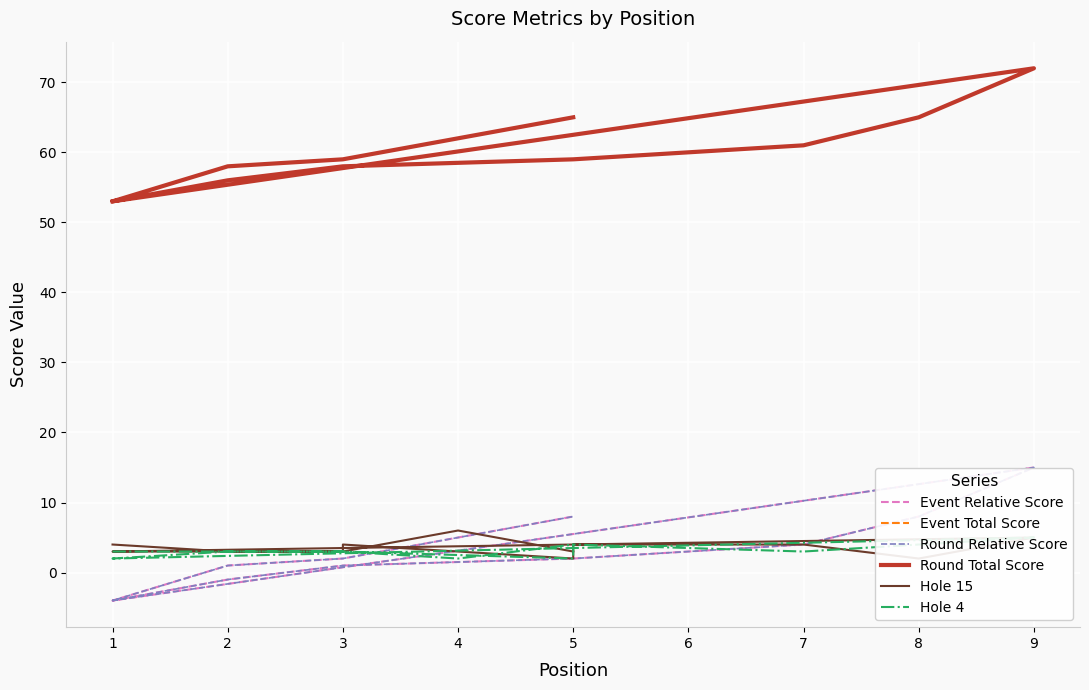

The value of Round Total Score at 5 is 90. True or false?

False